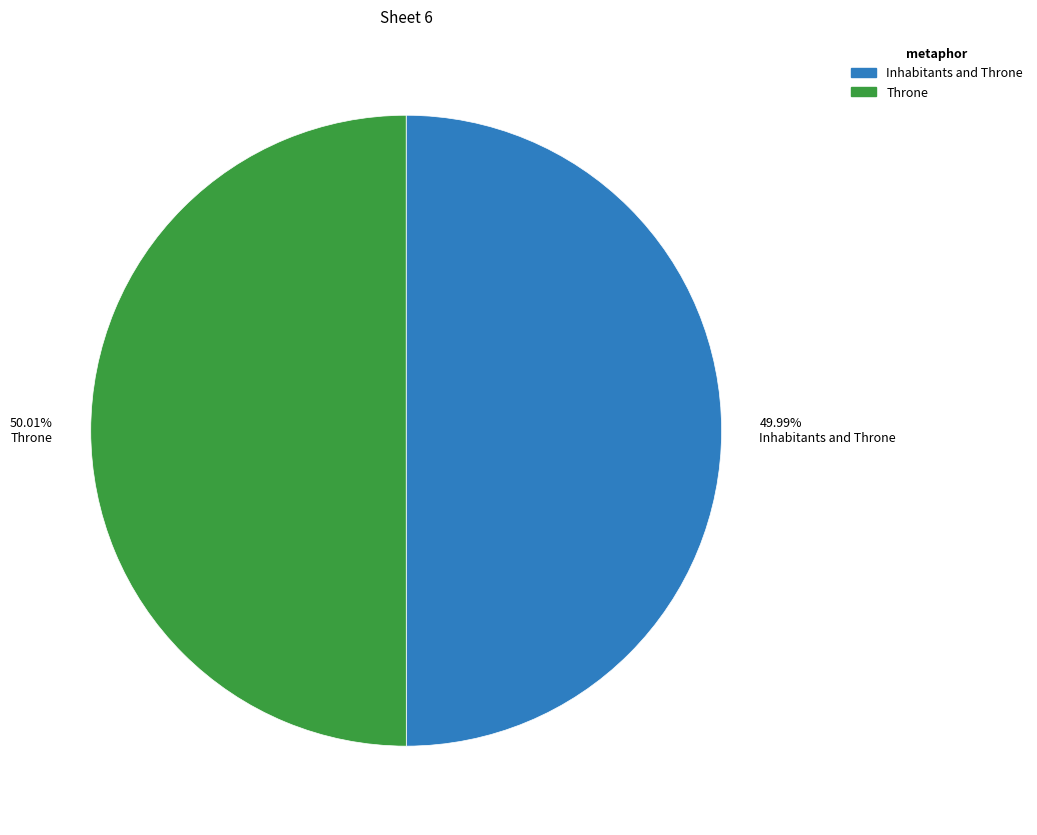

Is there a majority slice in this chart?

Yes